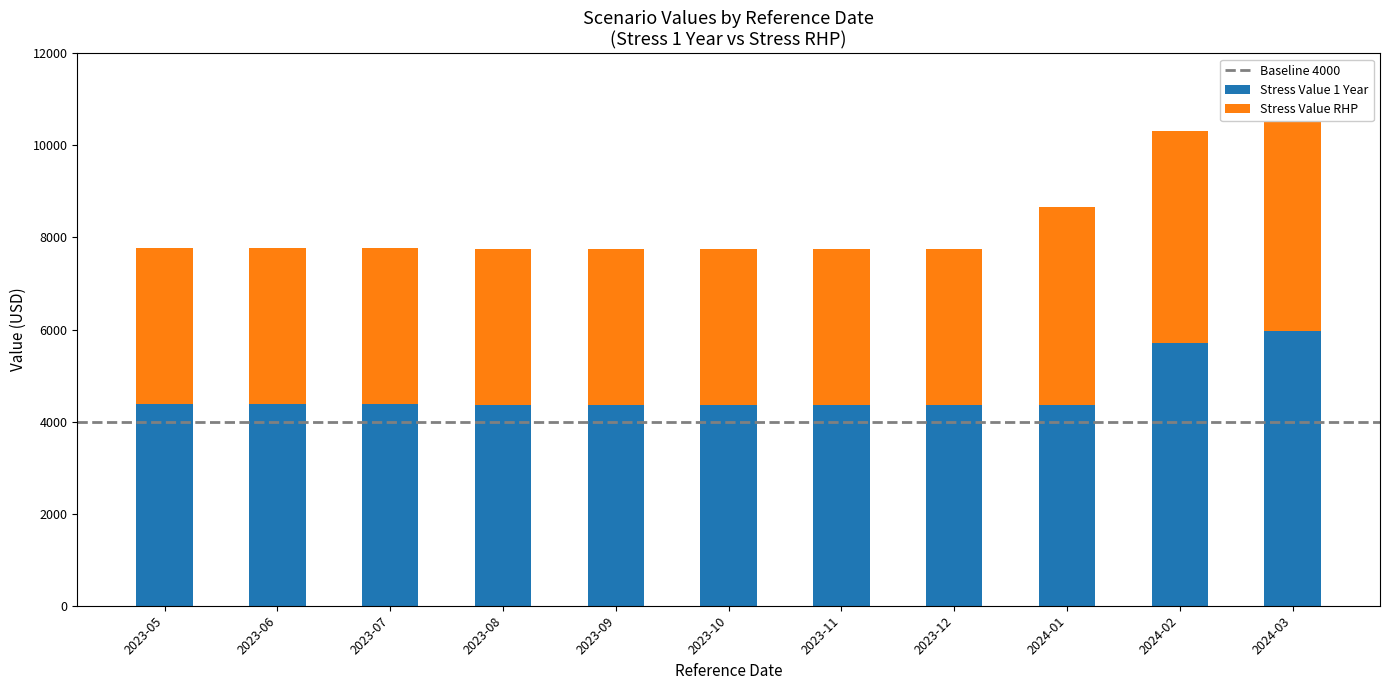

What is the spread (max minus min) of values at 2023-10?

990